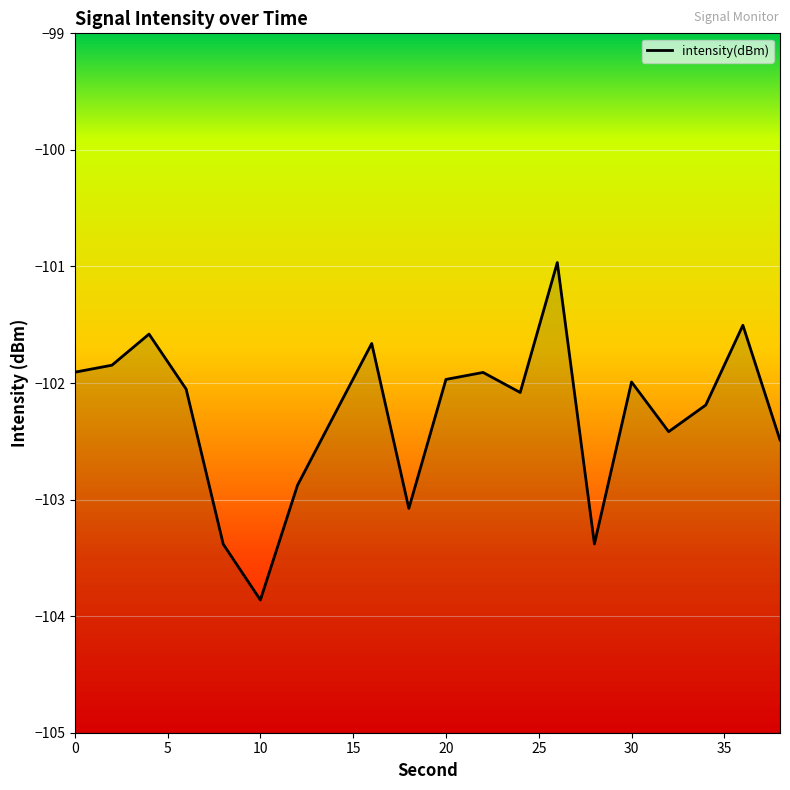

What is the difference between the values at 8 and 14?

1.1